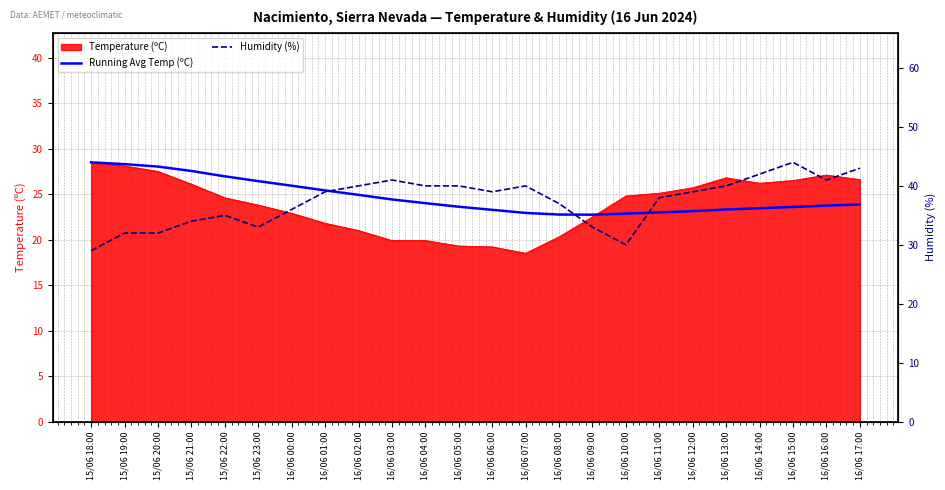

What is the maximum value shown in the chart?

44.0